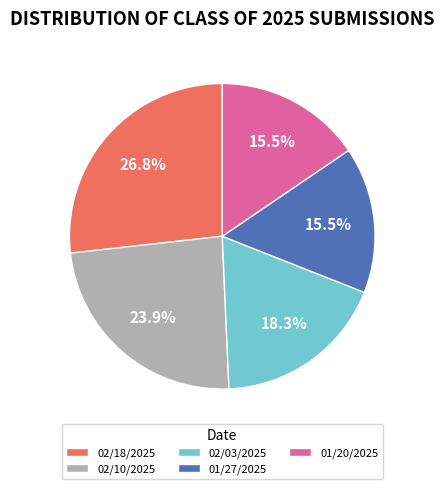

Which category has the biggest portion of the pie?

02/18/2025